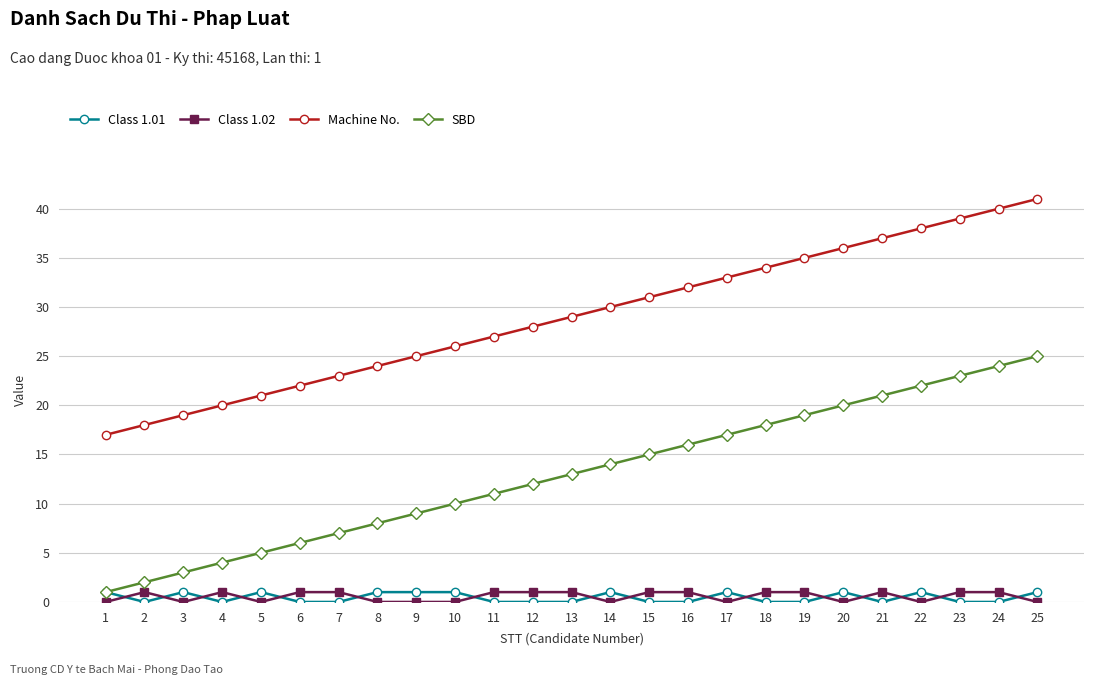

How many series are shown in this chart?

4